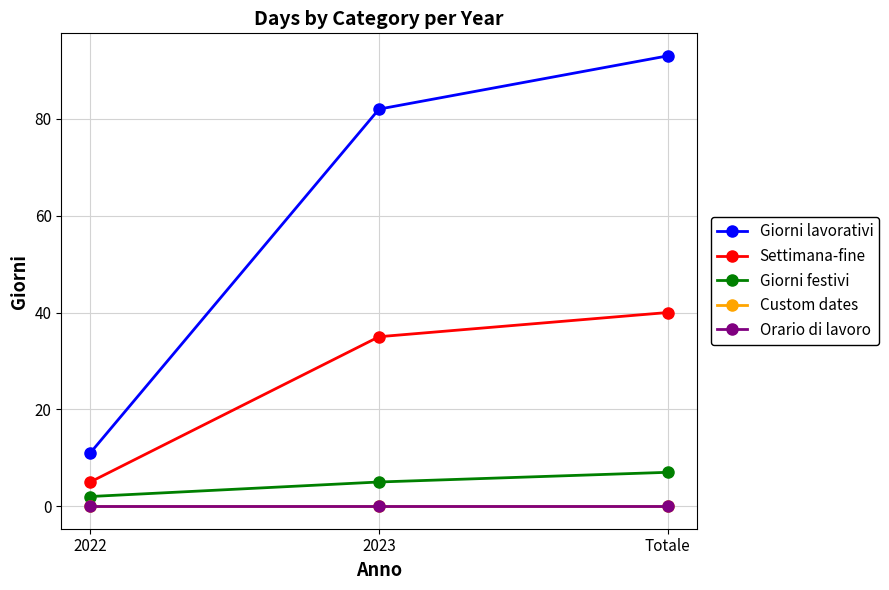

Rank the series by their maximum value, from lowest to highest.

Custom dates, Orario di lavoro, Giorni festivi, Settimana-fine, Giorni lavorativi